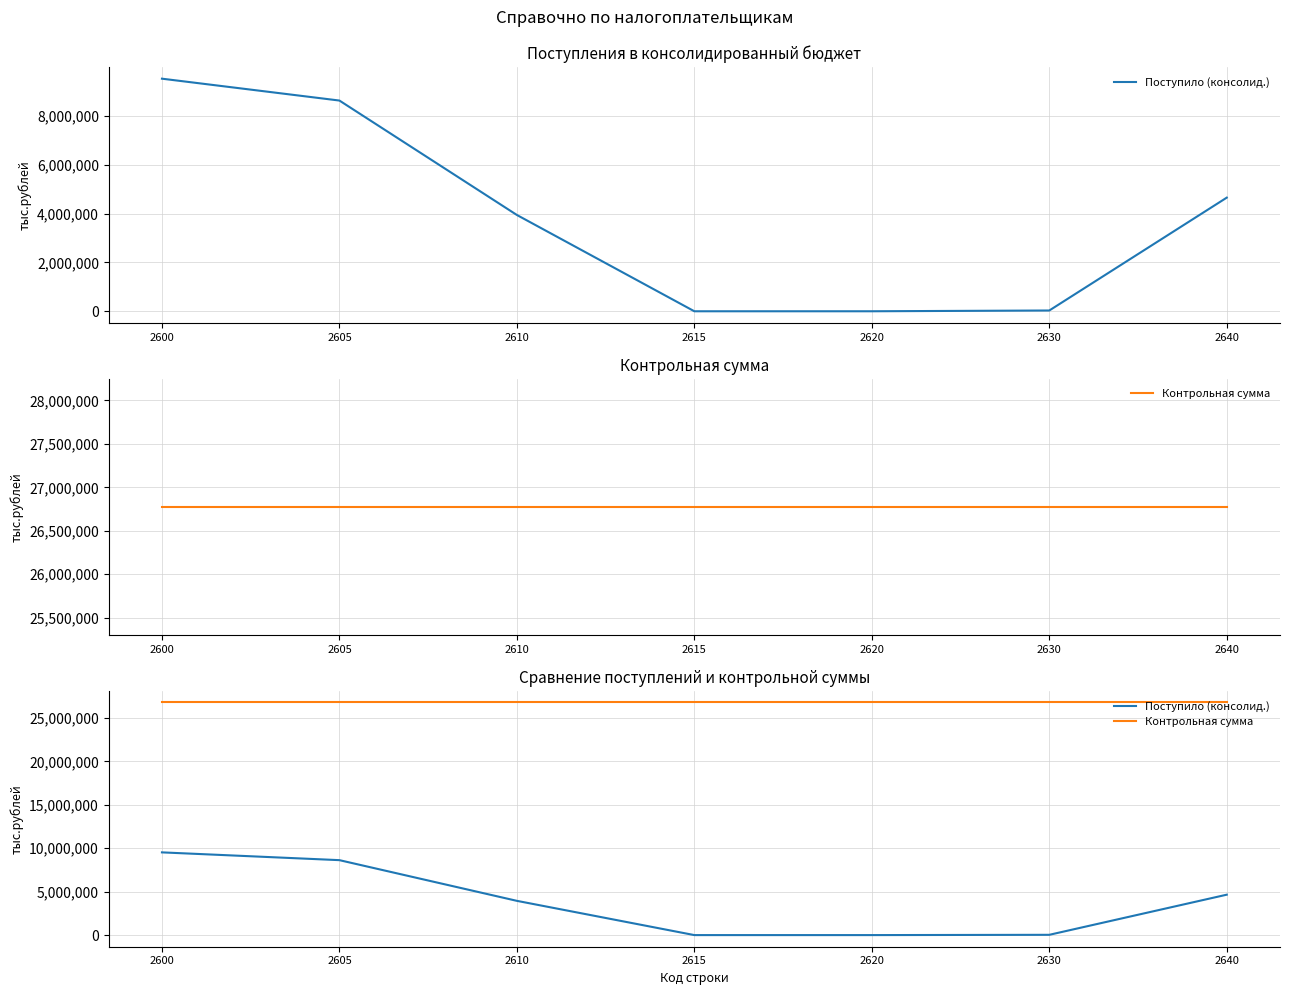

Which series has the largest total across all categories?

Контрольная сумма